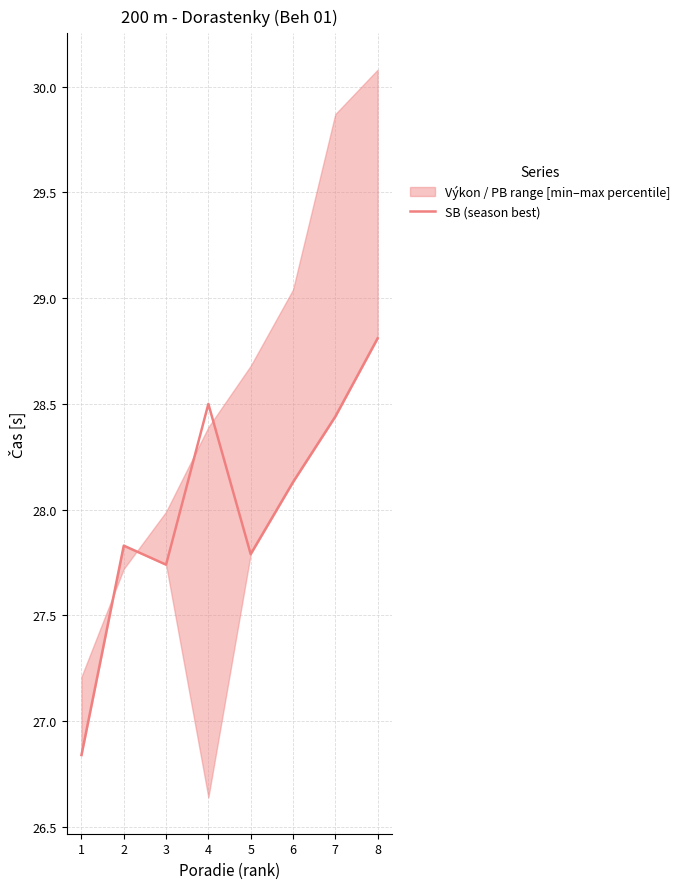

How many data points does each series have?

8